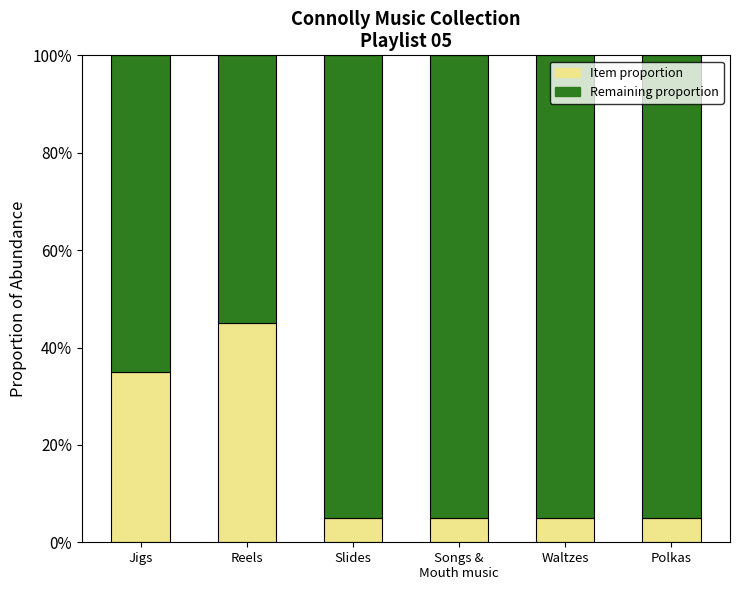

What are all the series names shown in the legend?

Item proportion, Remaining proportion